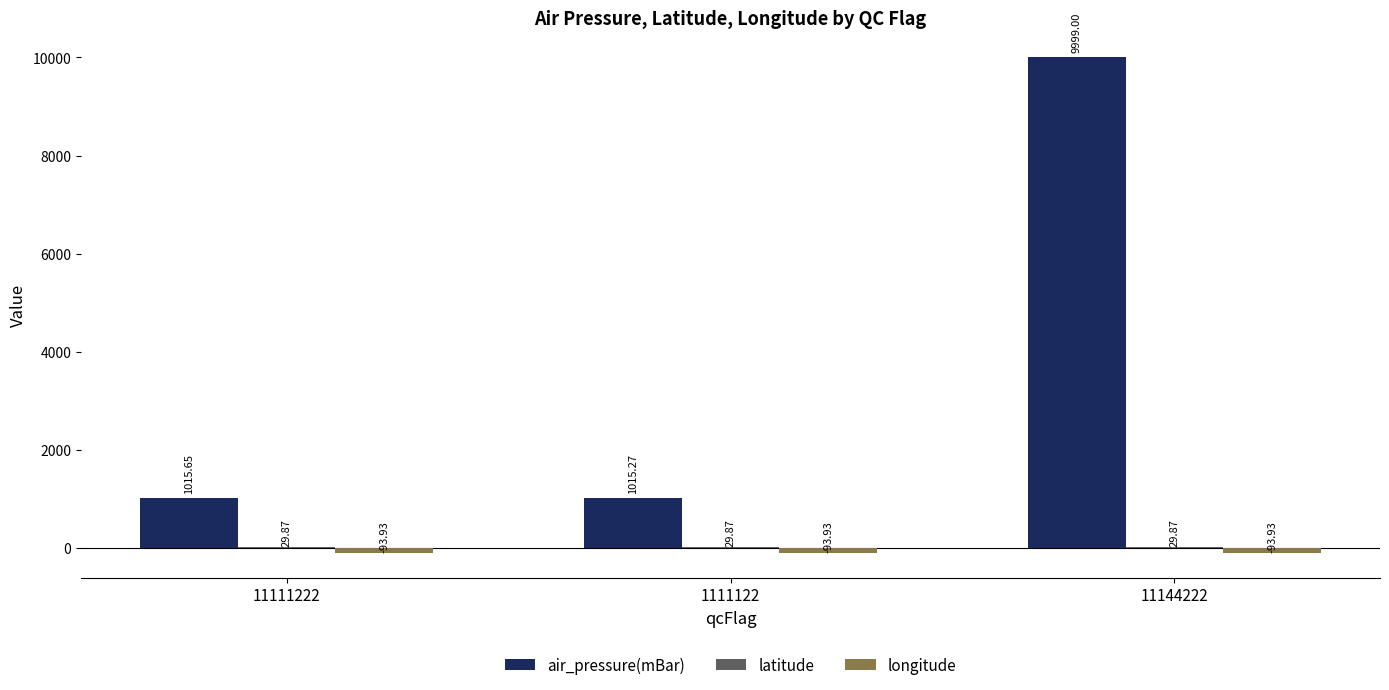

What is the sum of the air_pressure(mBar) values at 11111222 and 1111122?

2030.9